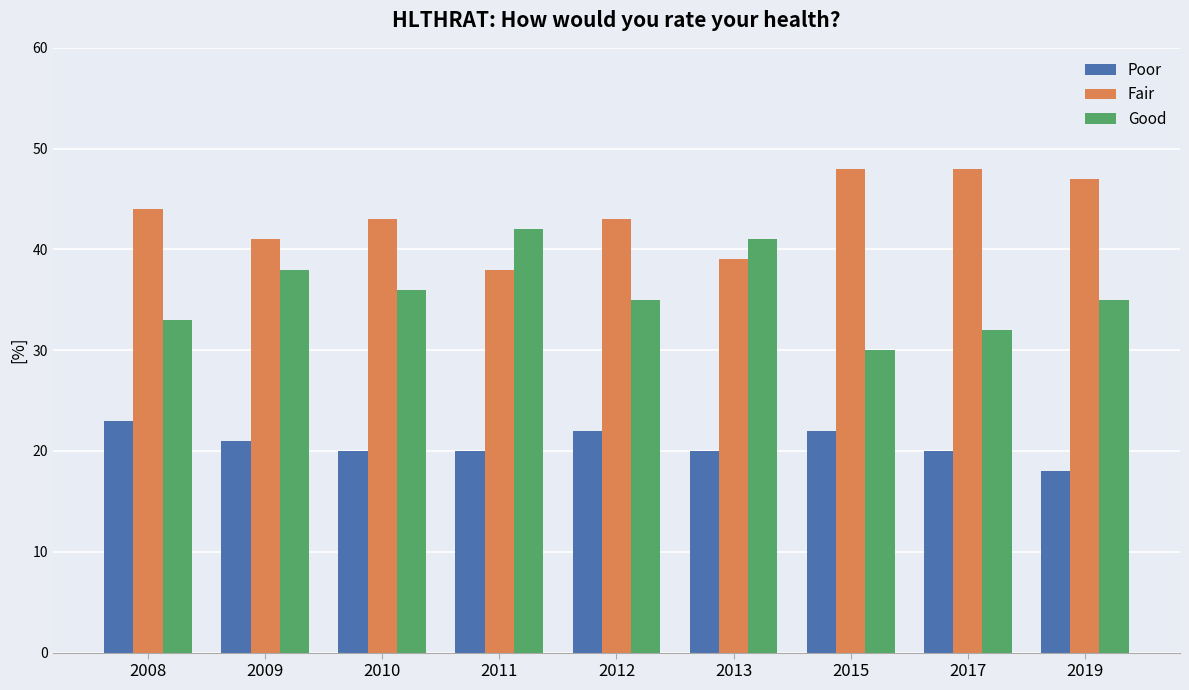

Does the chart contain any negative values?

No